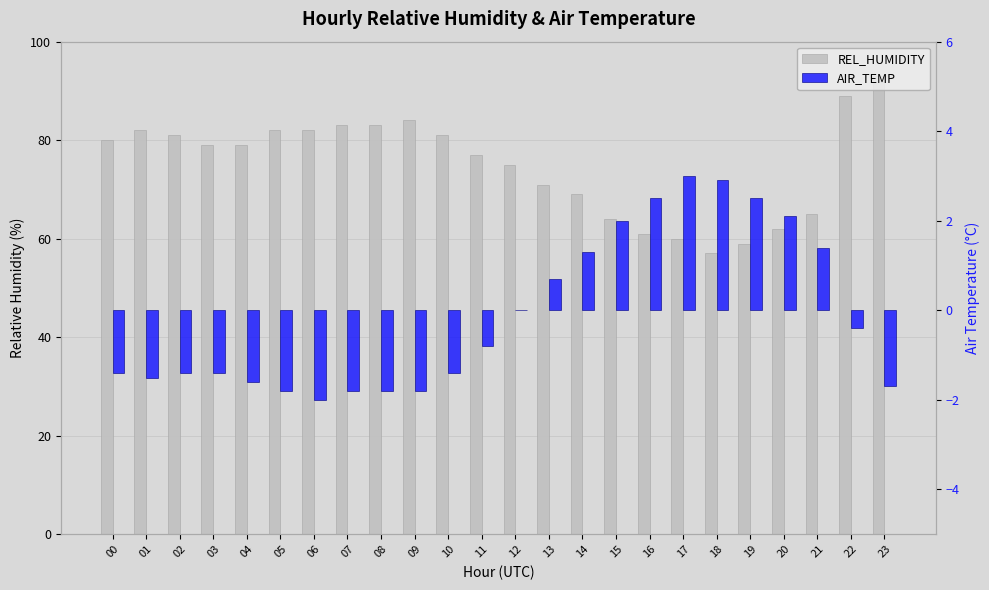

Which category has the lowest value in the AIR_TEMP series?

06